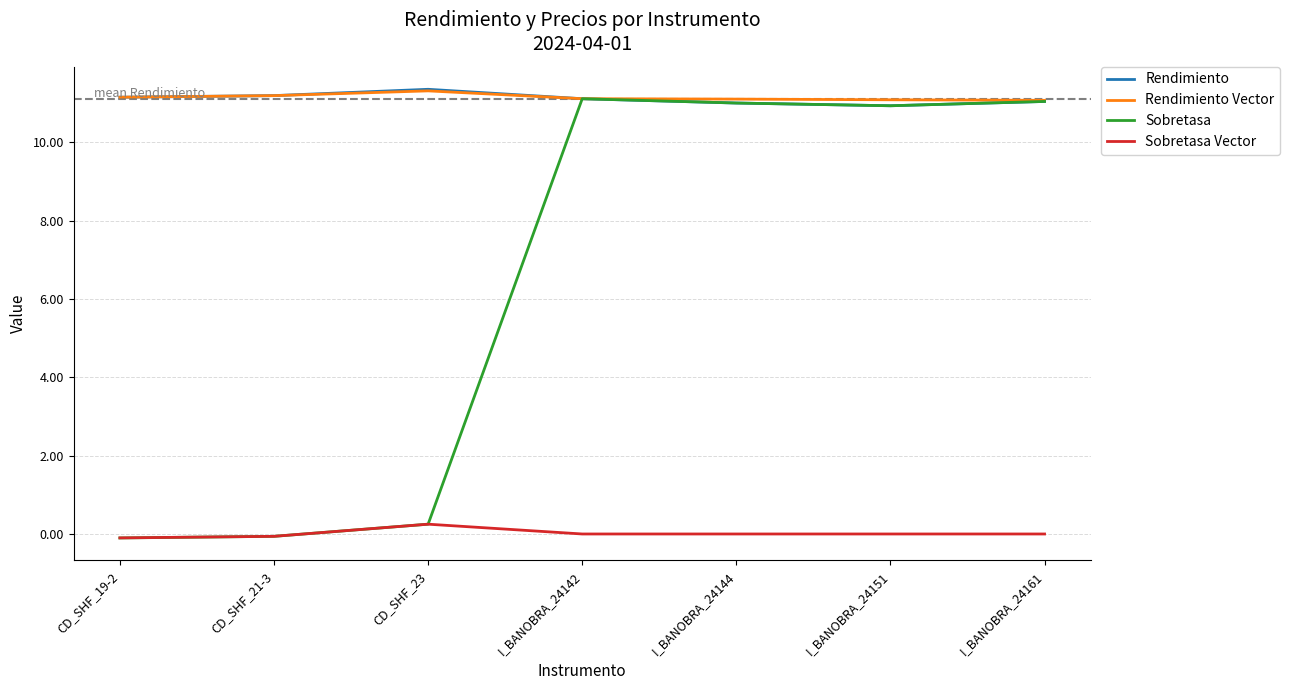

The value of Rendimiento at I_BANOBRA_24161 is 11.0. True or false?

True